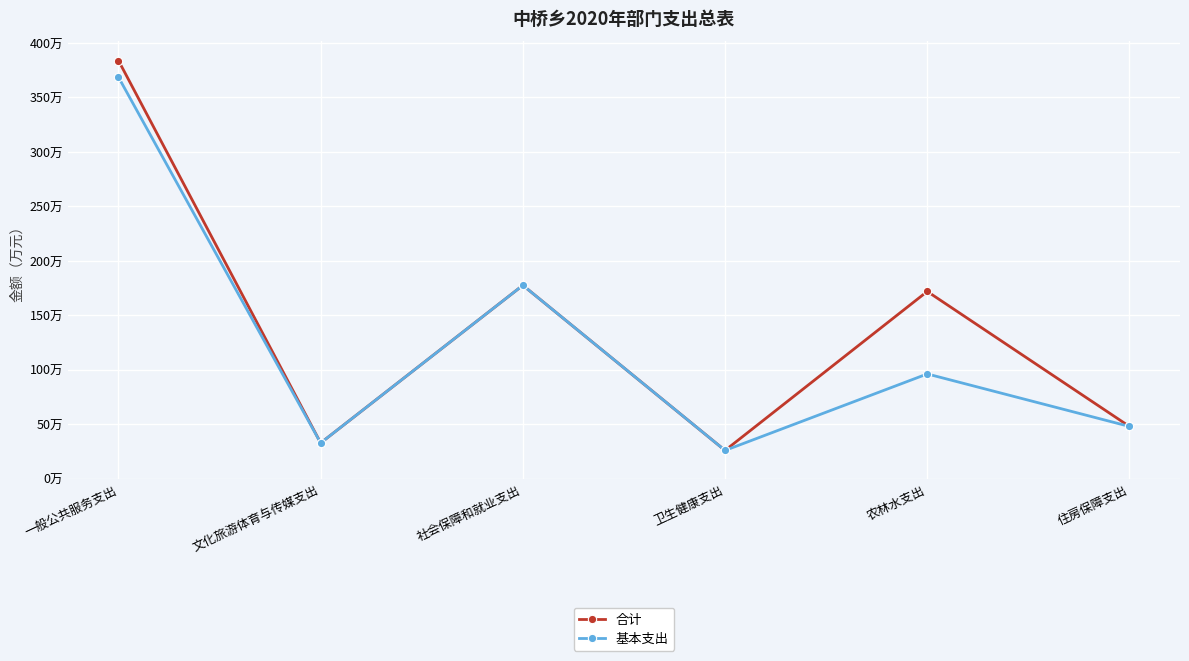

Does the chart have visible grid lines?

Yes